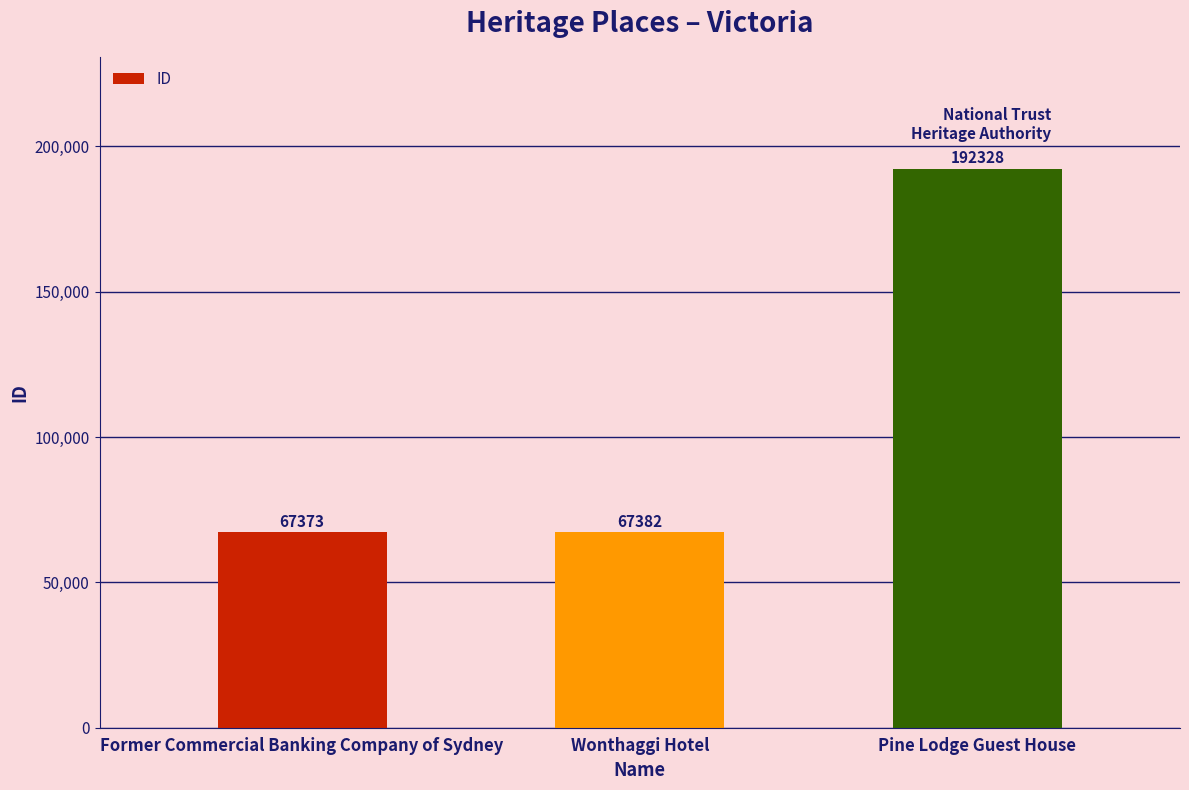

Rank the categories by value from highest to lowest.

Pine Lodge Guest House, Wonthaggi Hotel, Former Commercial Banking Company of Sydney